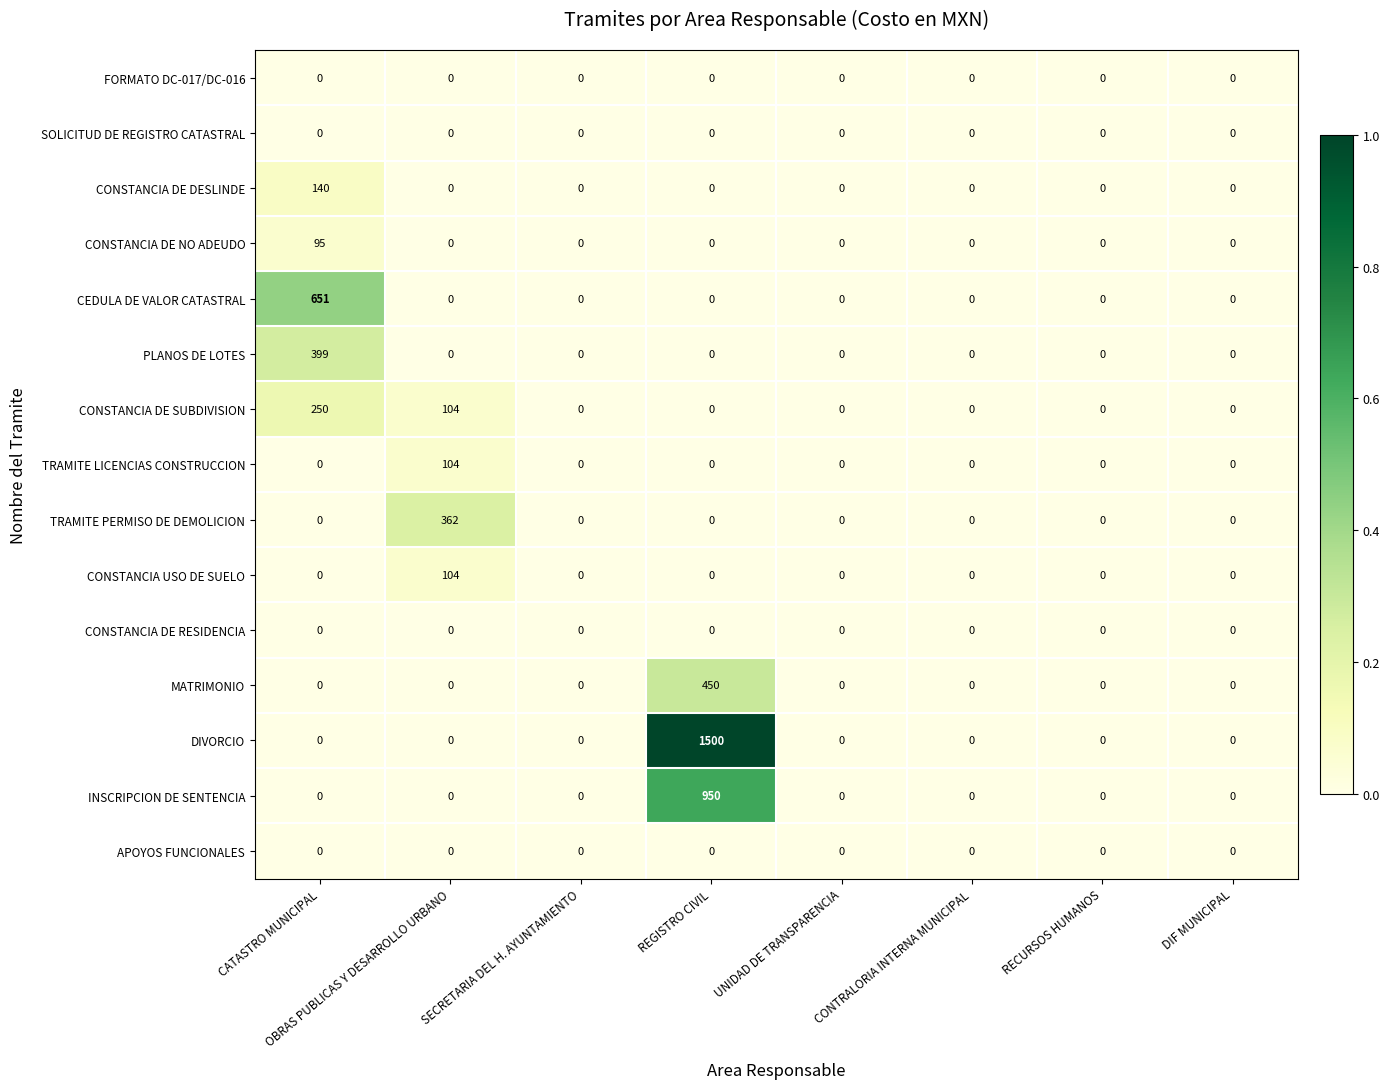

At which category is the sum across all series the highest?

REGISTRO CIVIL